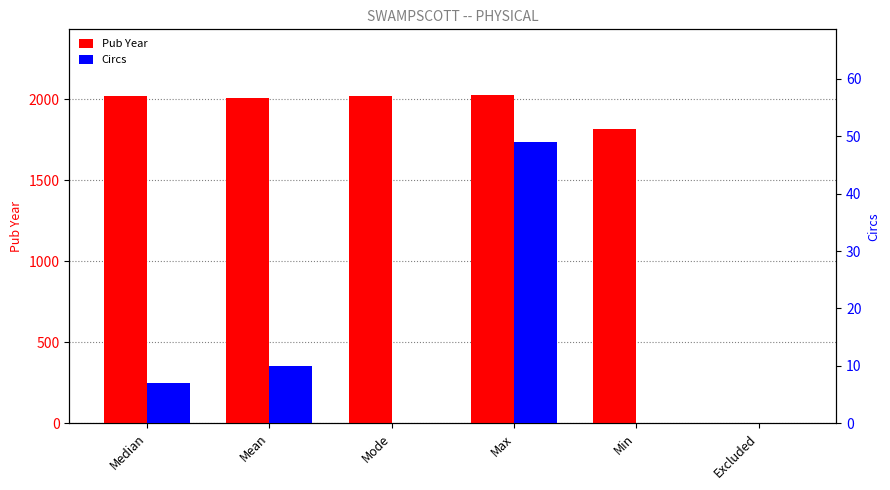

True or false: Circs has a value of -34 at Excluded.

False